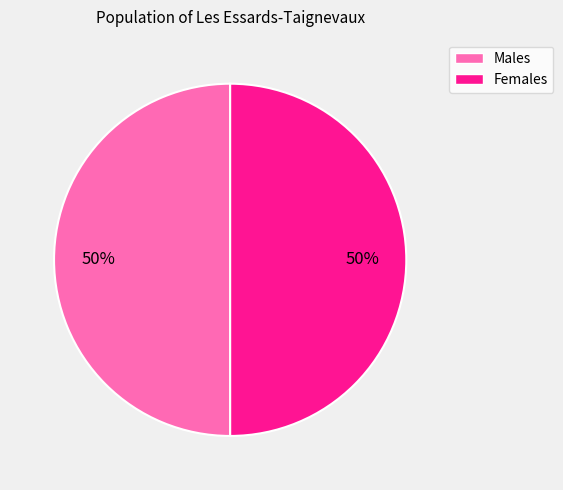

To the nearest percent, what is the average slice percentage?

50%